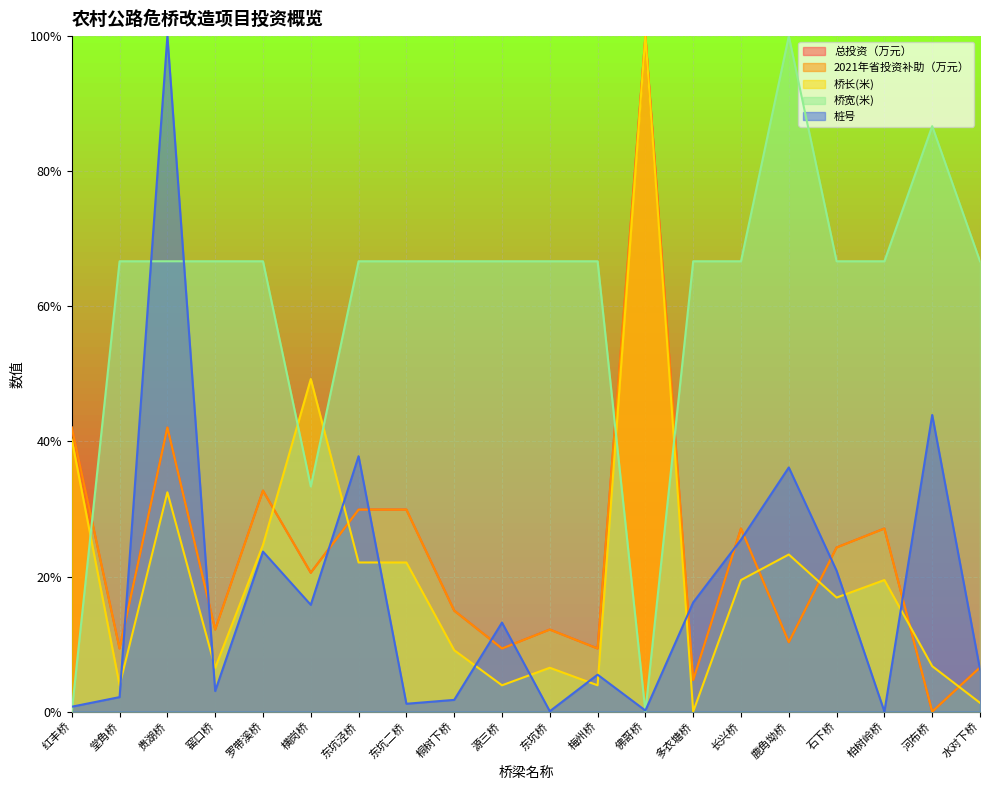

Rank the categories by 桥宽(米) value from highest to lowest.

鹿角坳桥, 河布桥, 堂角桥, 贵湖桥, 窑口桥, 罗带溪桥, 东坑泾桥, 东坑二桥, 桐树下桥, 源三桥, 东坑桥, 梅州桥, 多衣塘桥, 长兴桥, 石下桥, 柏树岭桥, 水对下桥, 横岗桥, 红丰桥, 佛哥桥